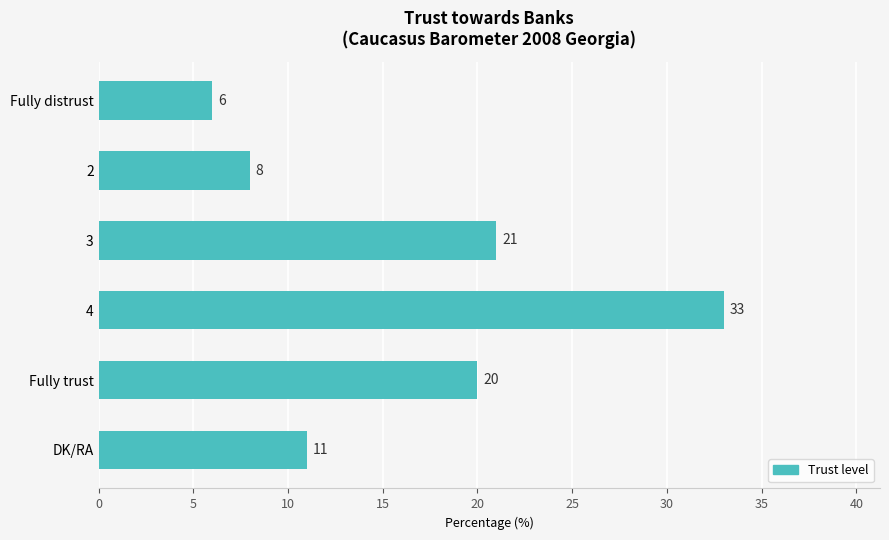

Reading bottom to top, what are all the values shown in this chart?

11	20	33	21	8	6